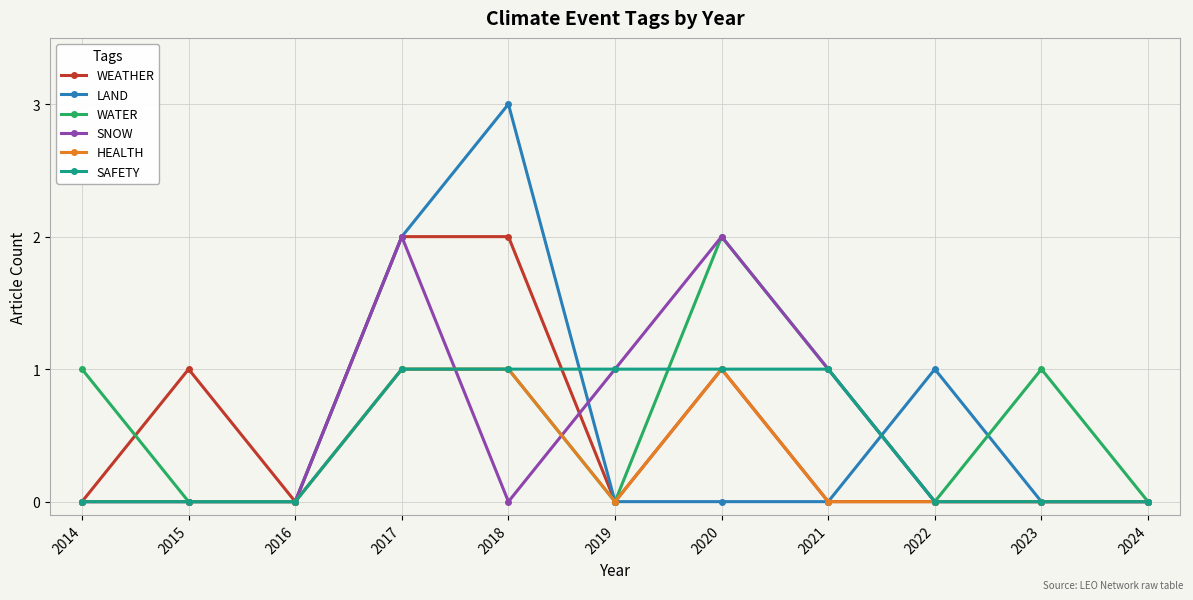

True or false: WEATHER and SAFETY intersect in this chart.

True